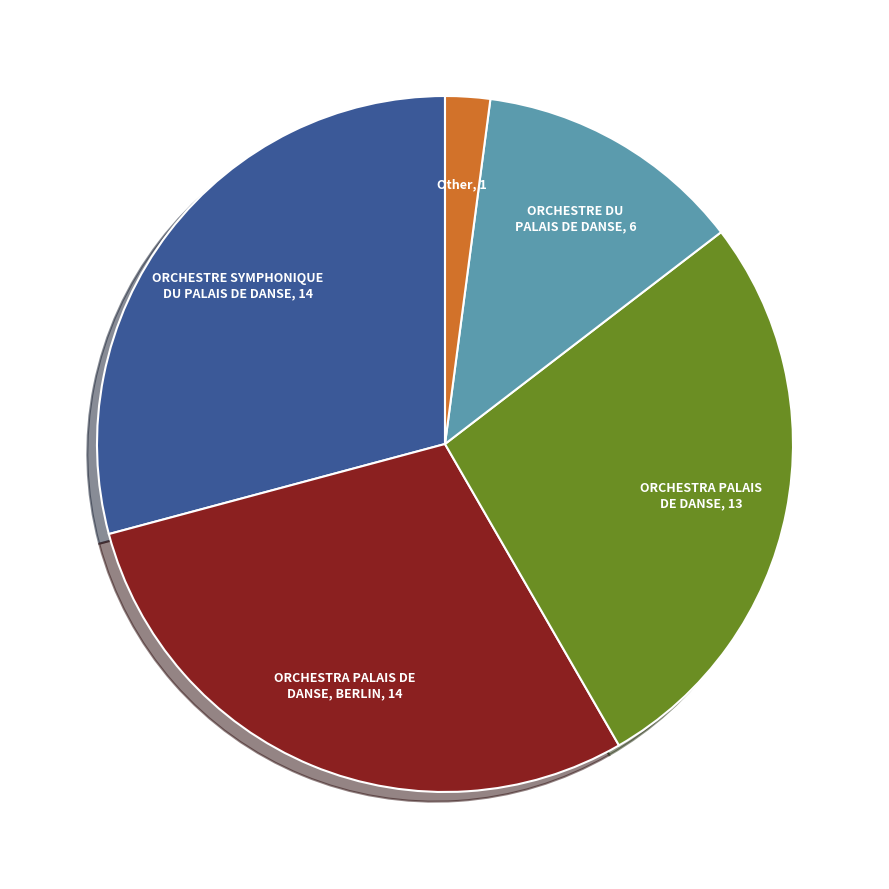

Is there a majority slice in this chart?

No